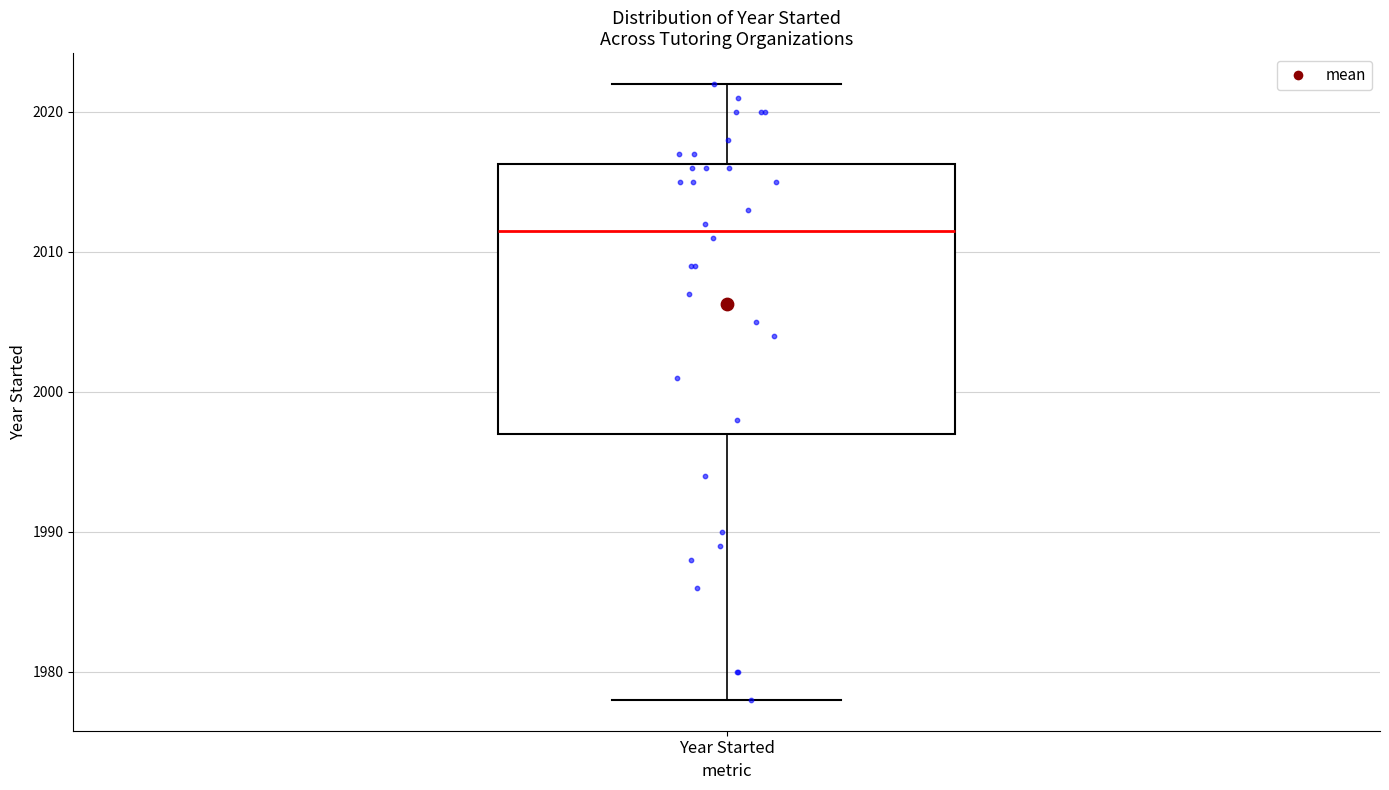

Where does the median line of the box for Year Started sit on the y-axis? The values are not printed on the chart, so give them approximately, as read against the axis.

2012